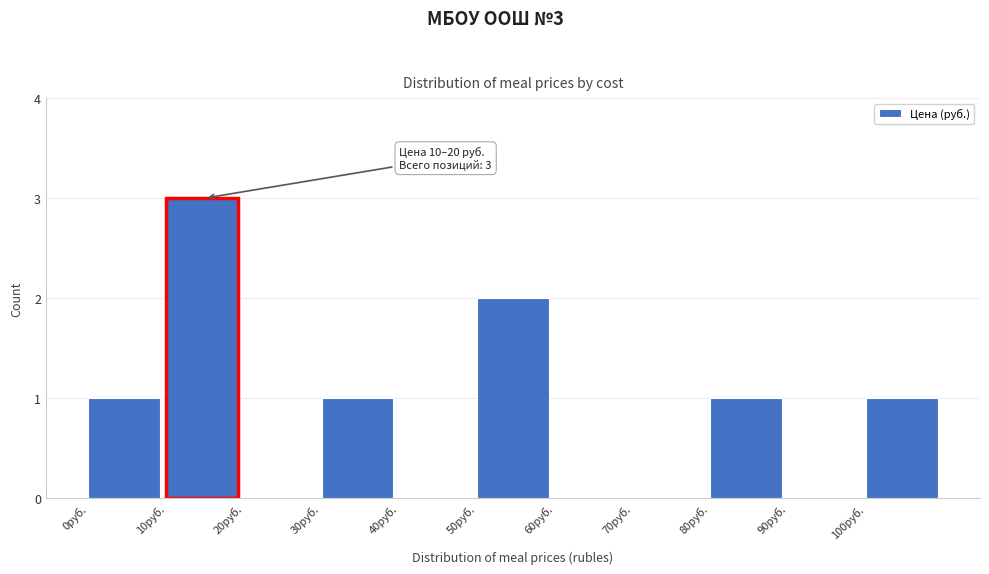

Over which range of the x-axis is the bar tallest?

10 to 20